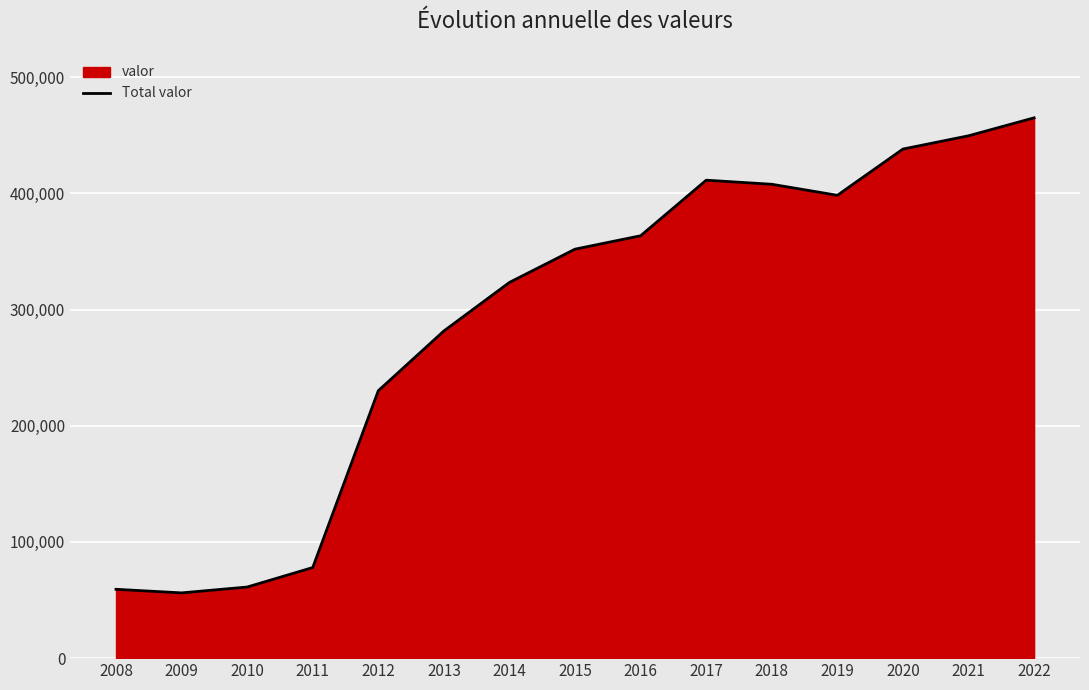

What is the value of the 1st point from the left?

59247